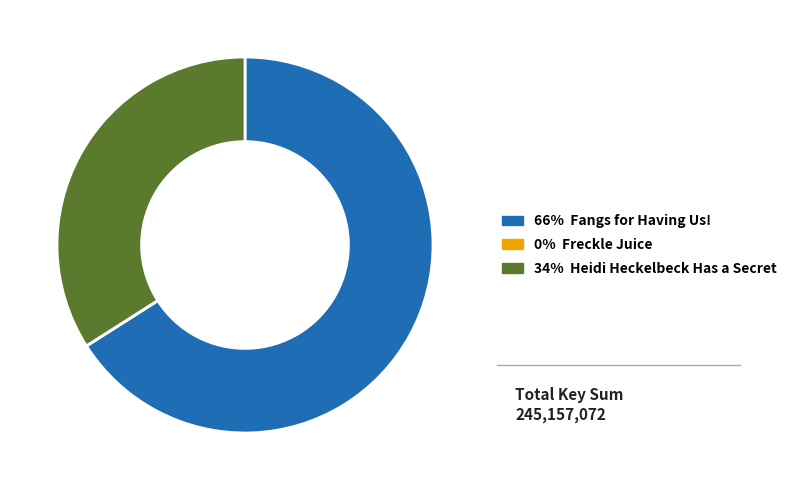

Is there a majority slice in this chart?

Yes